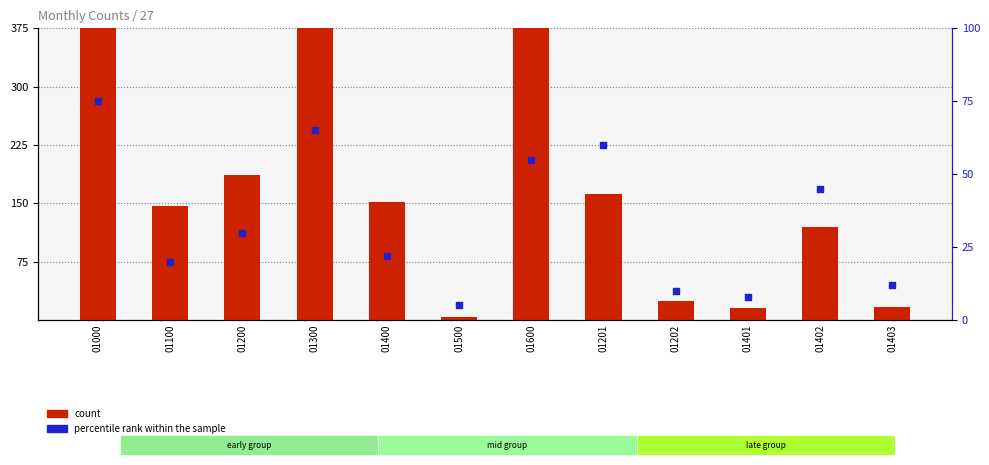

At how many categories does at least one series exceed 1269?

1